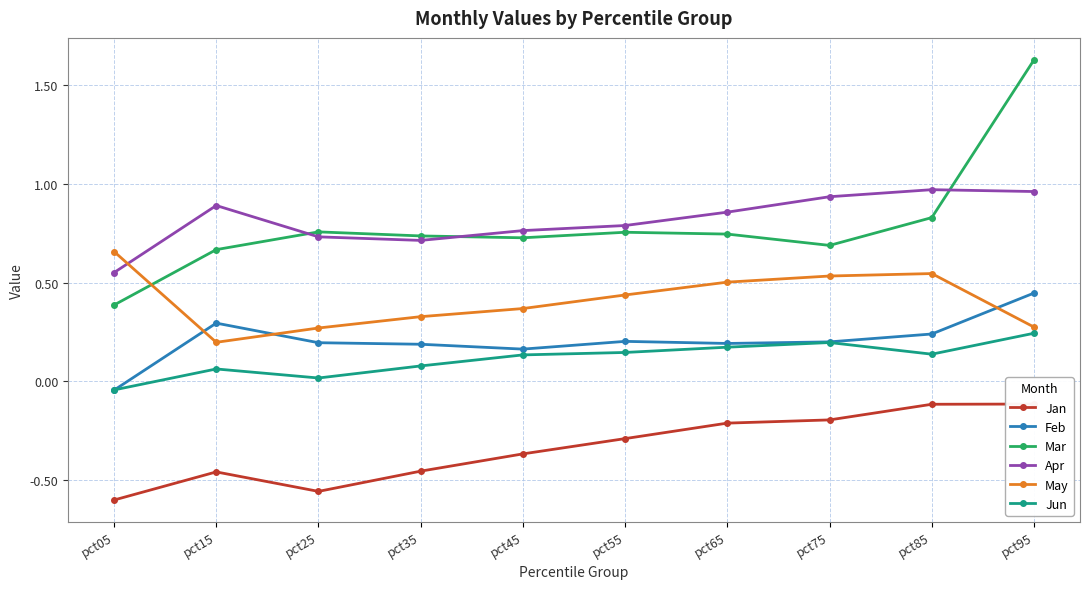

What value does the Feb series have at pct45?

0.2